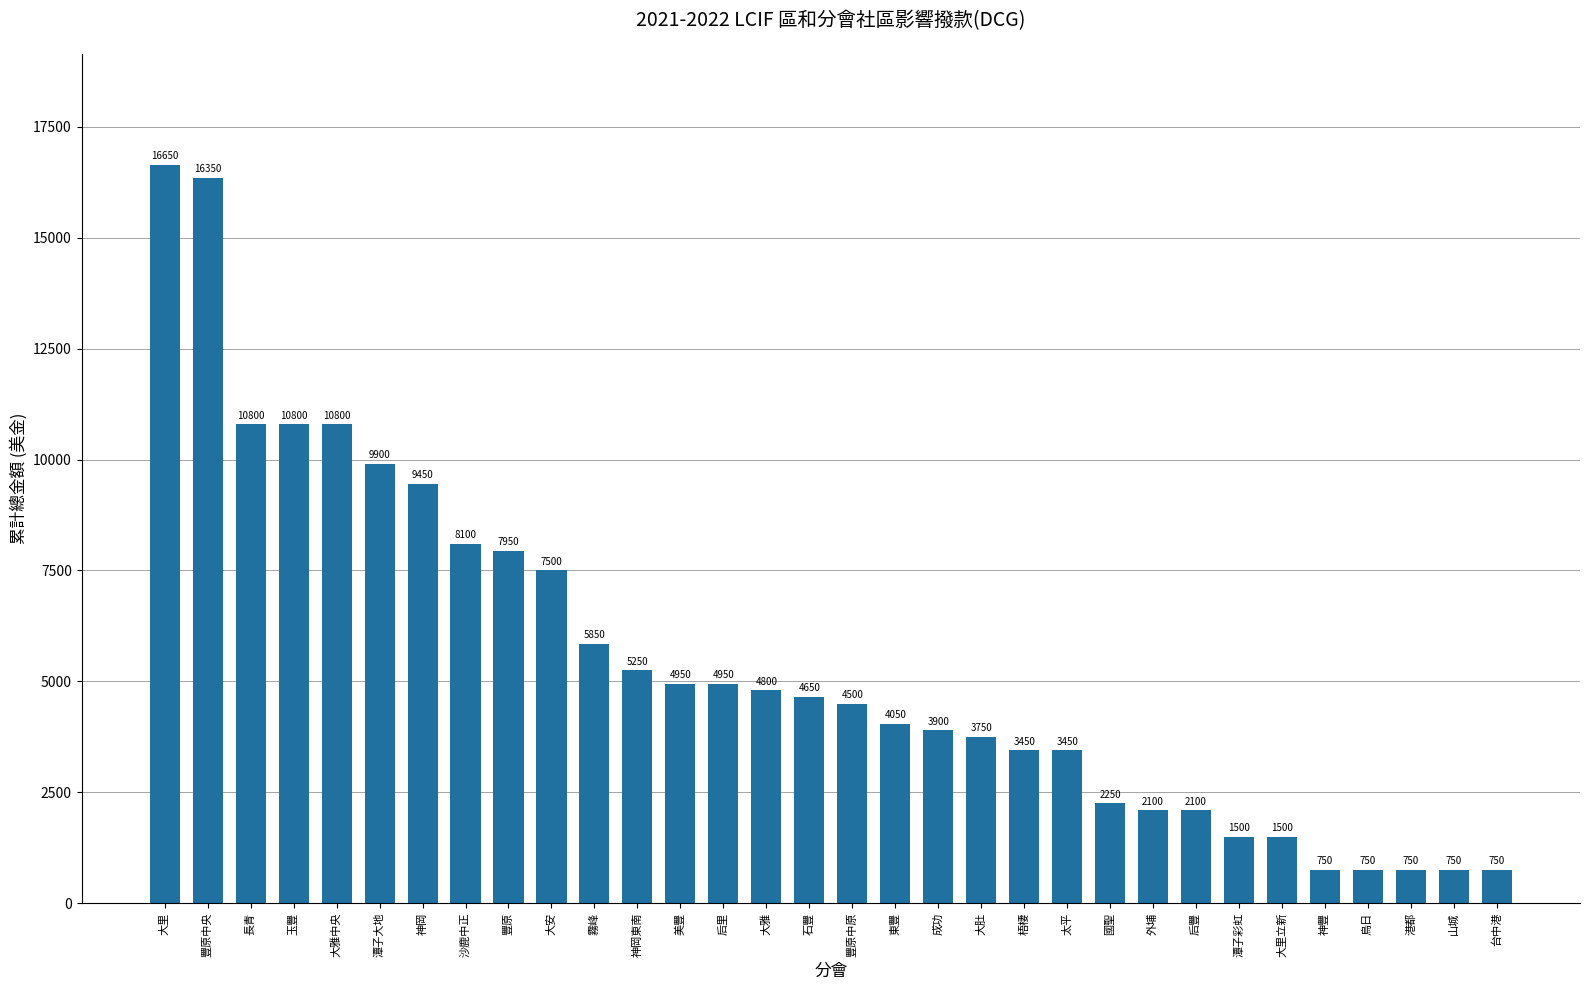

Reading right to left, extract all data points from this chart.

750	750	750	750	750	1500	1500	2100	2100	2250	3450	3450	3750	3900	4050	4500	4650	4800	4950	4950	5250	5850	7500	7950	8100	9450	9900	10800	10800	10800	16350	16650